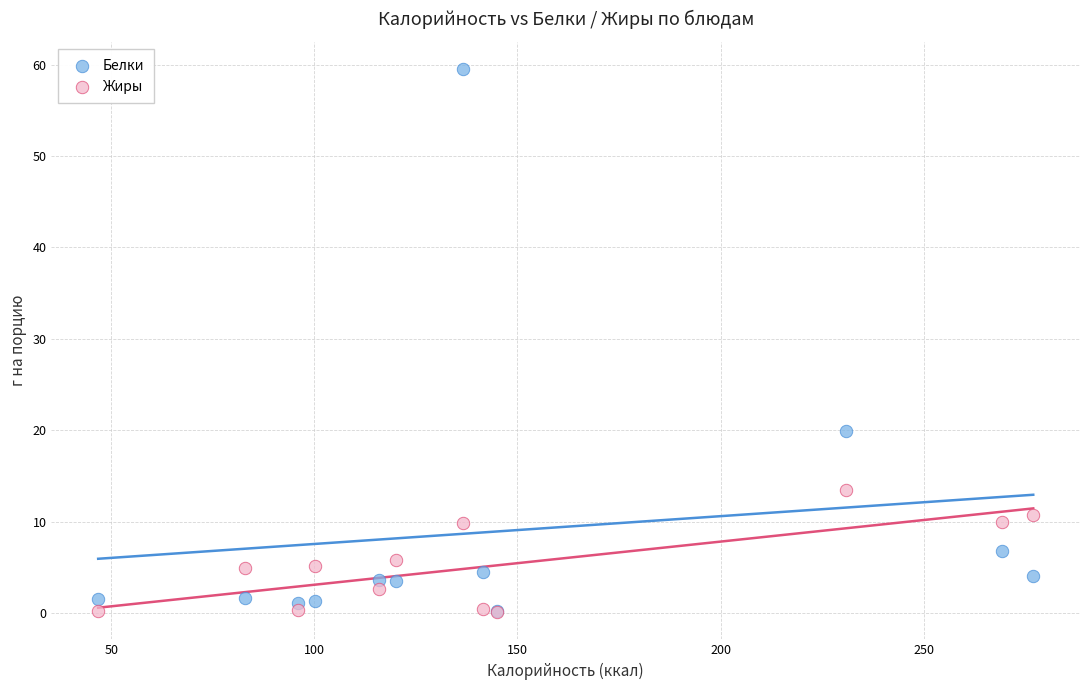

In the Белки series, what Y value is closest to 29?

19.9